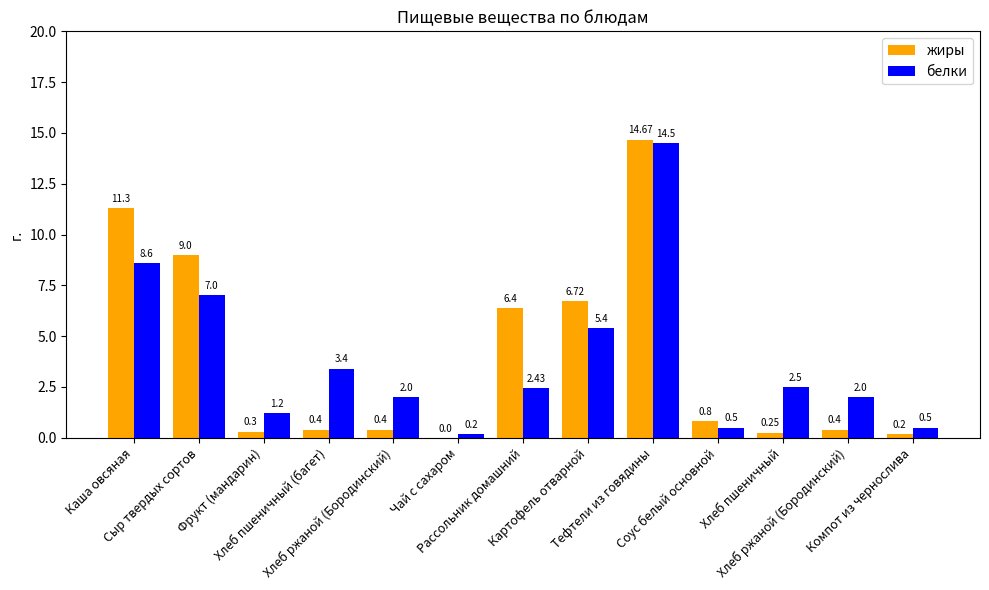

What is the sum of the жиры values at Фрукт (мандарин) and Тефтели из говядины?

15.0